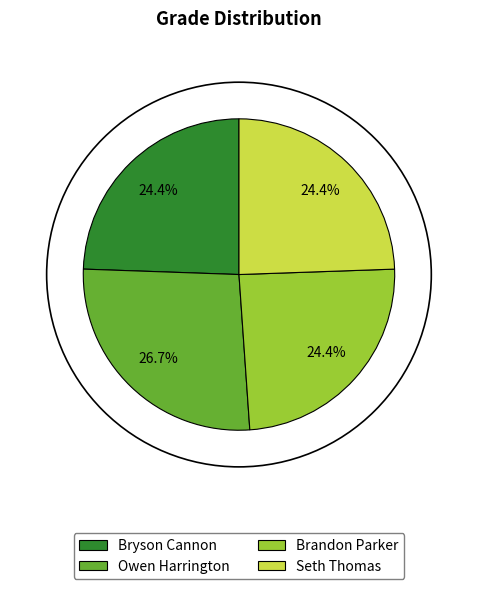

What is the largest slice in the pie chart?

Owen Harrington